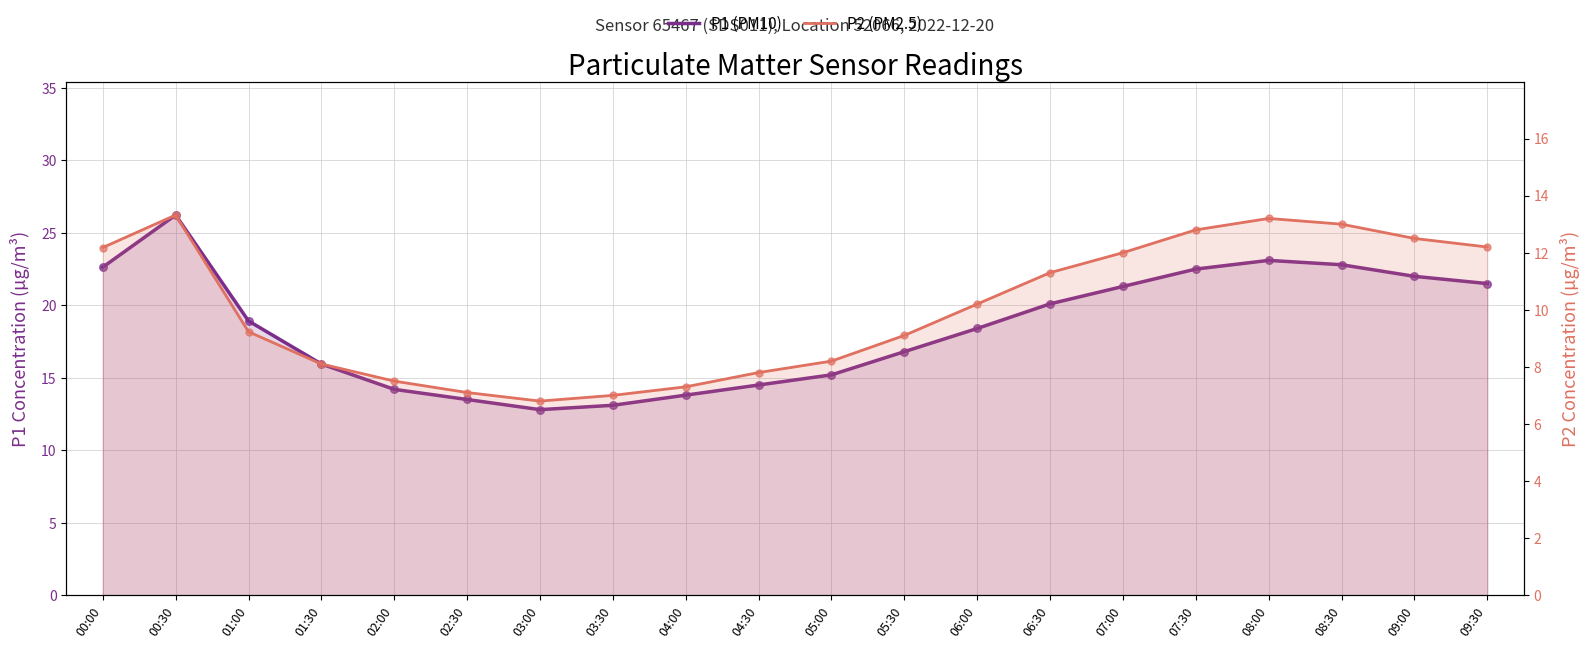

What are all the series names shown in the legend?

P1 (PM10), P2 (PM2.5)